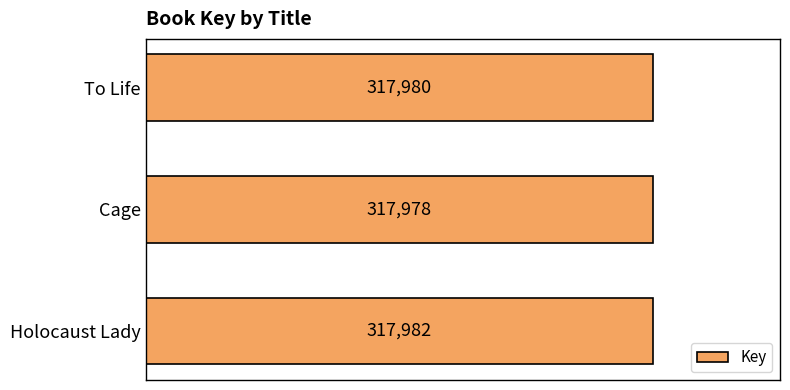

The value at To Life is 569828. True or false?

False